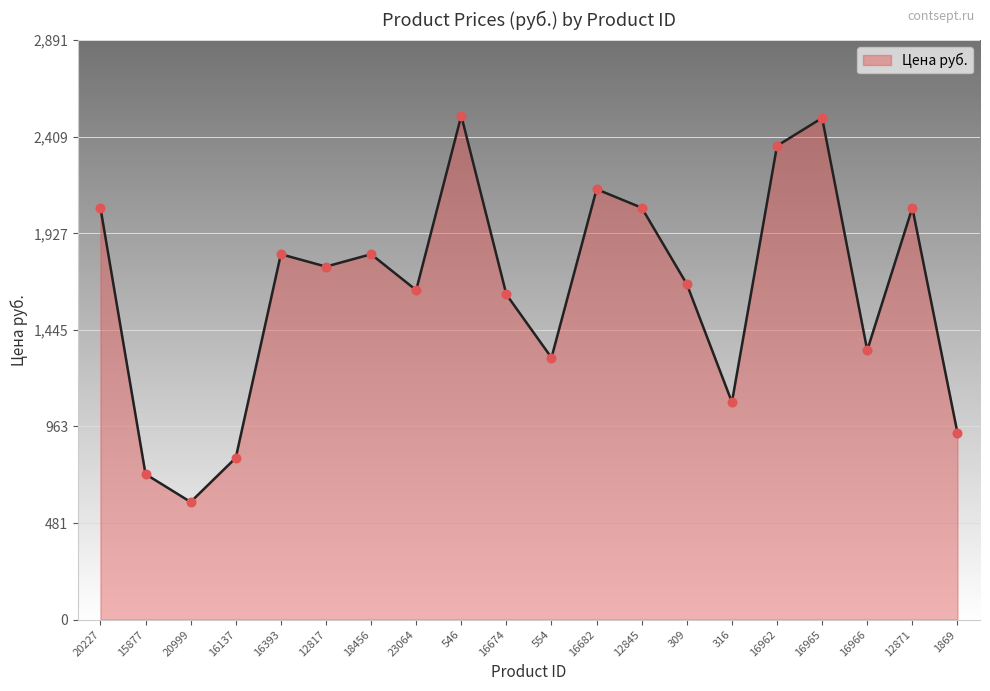

What is the change in value from 12817 to 12845?

+293.5